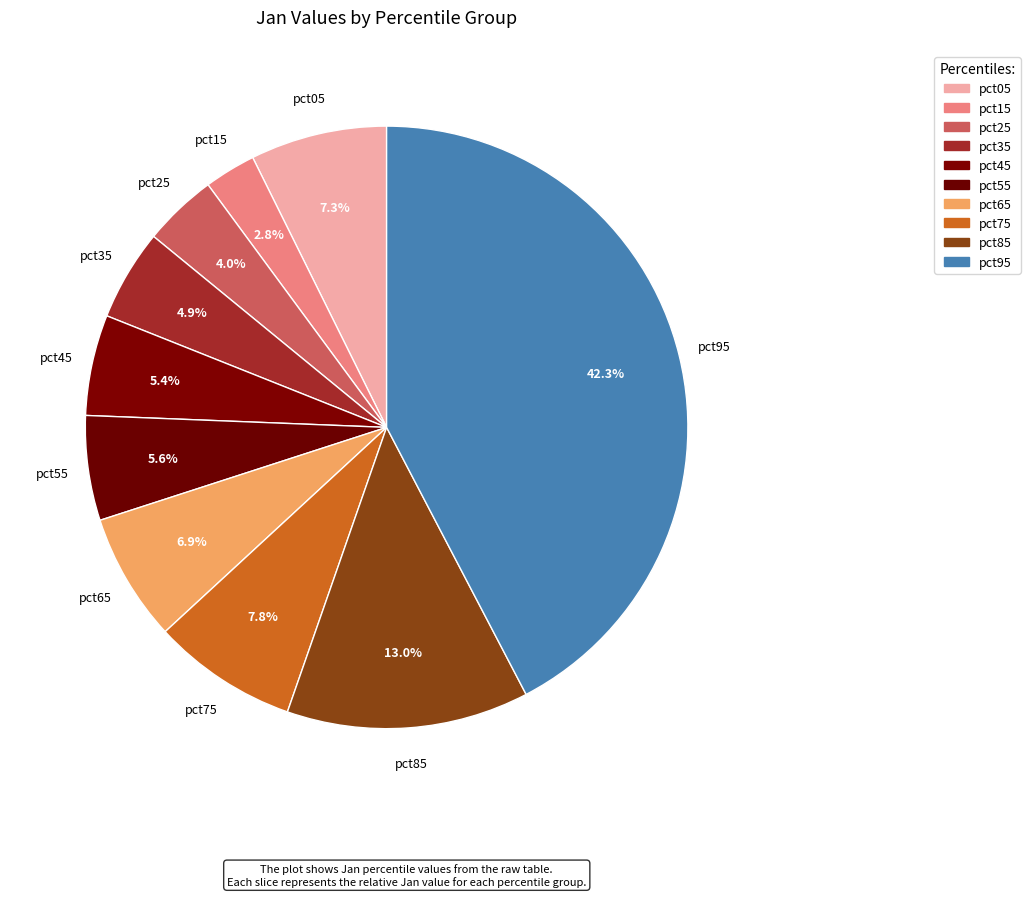

To the nearest percent, what portion does pct15 represent?

3%